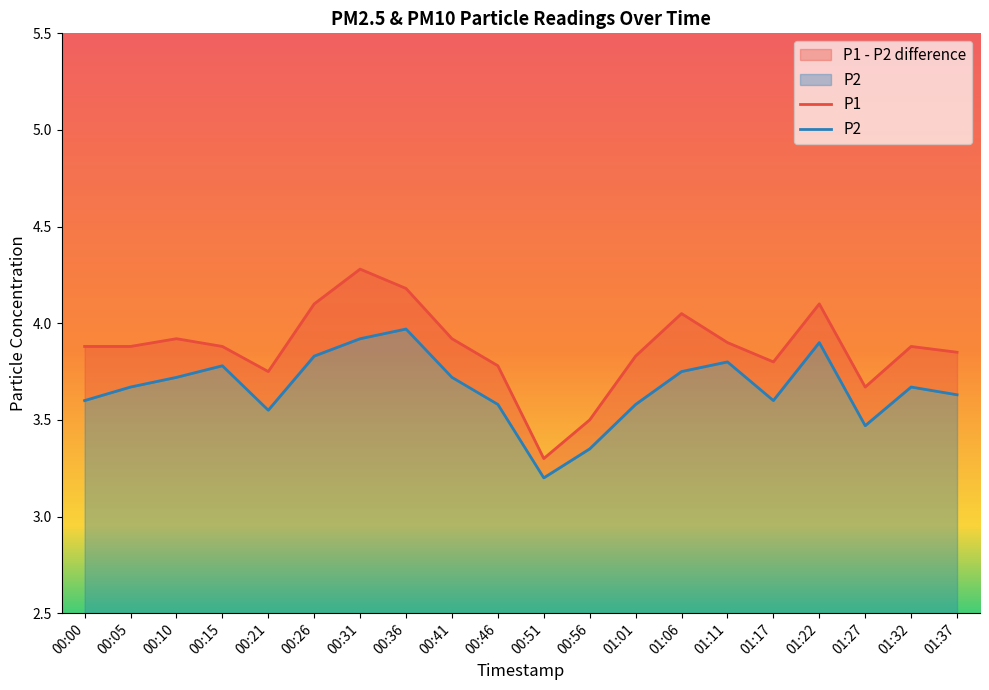

What is the difference between the second highest and minimum values in the P1 series?

0.9